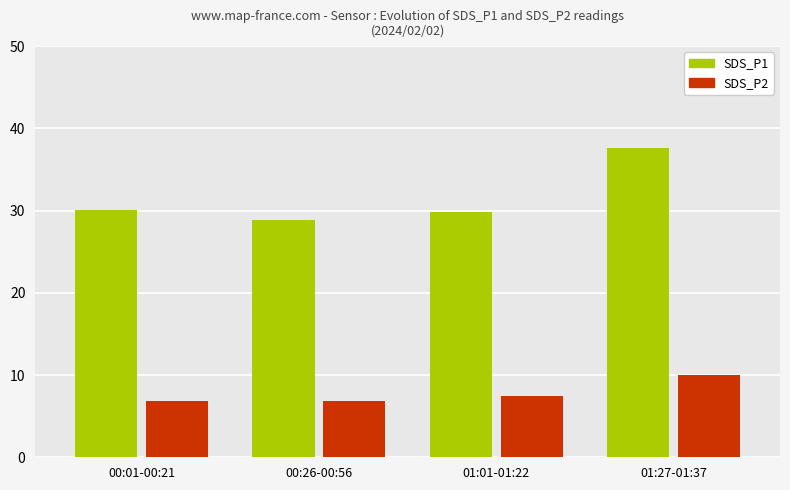

What is the highest value of the SDS_P2 series?

10.0